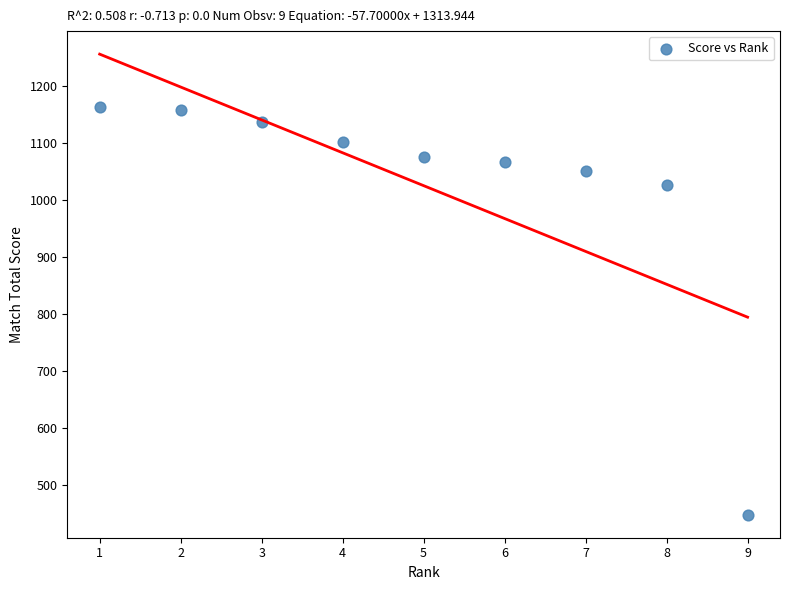

What is the range of Y values (max minus min)?

715